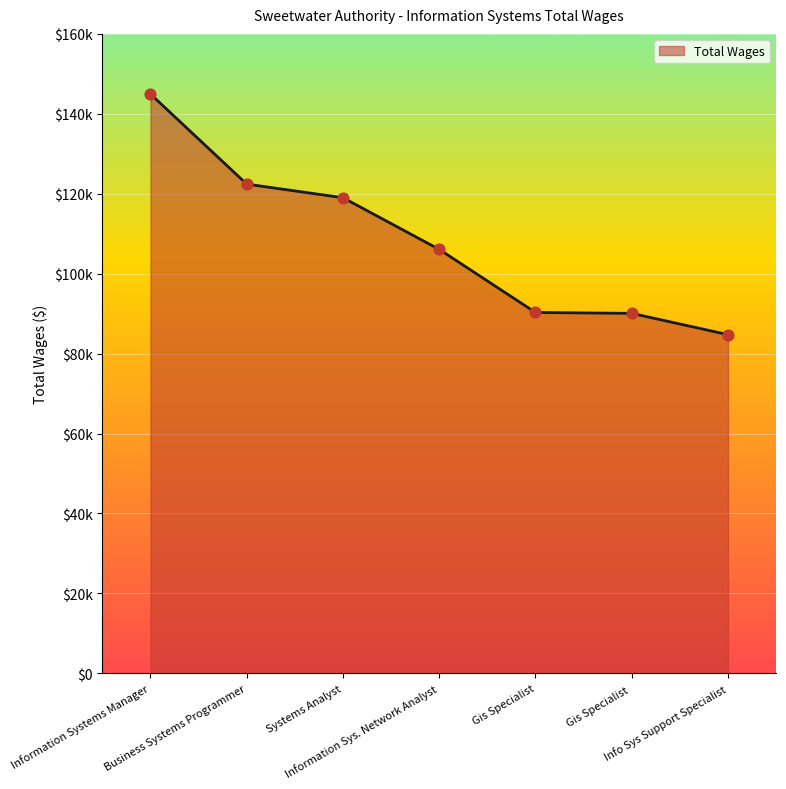

Which has a higher value, Business Systems Programmer or Info Sys Support Specialist?

Business Systems Programmer